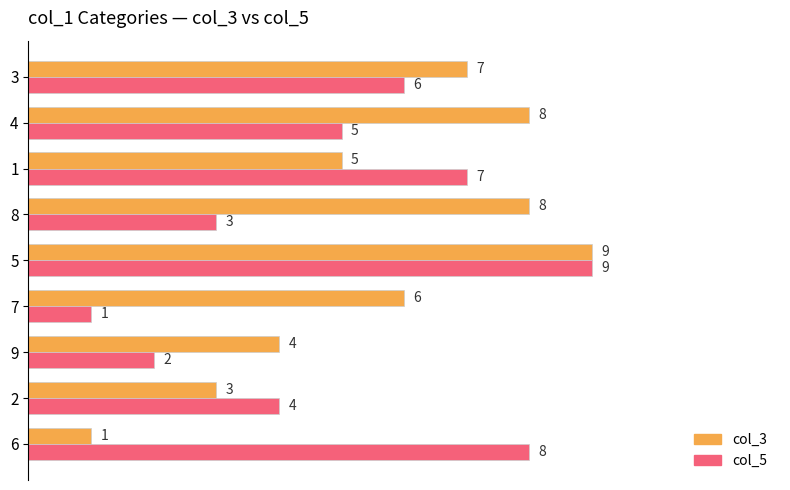

What is the difference between the second highest and minimum values in the col_5 series?

7